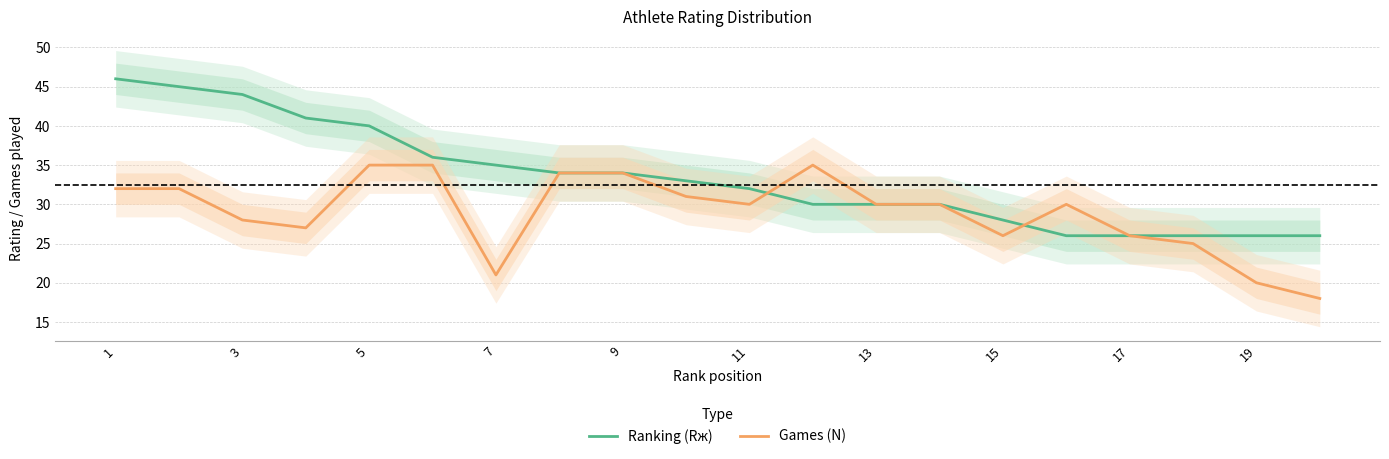

What is the minimum value for Ranking (Rж)?

26